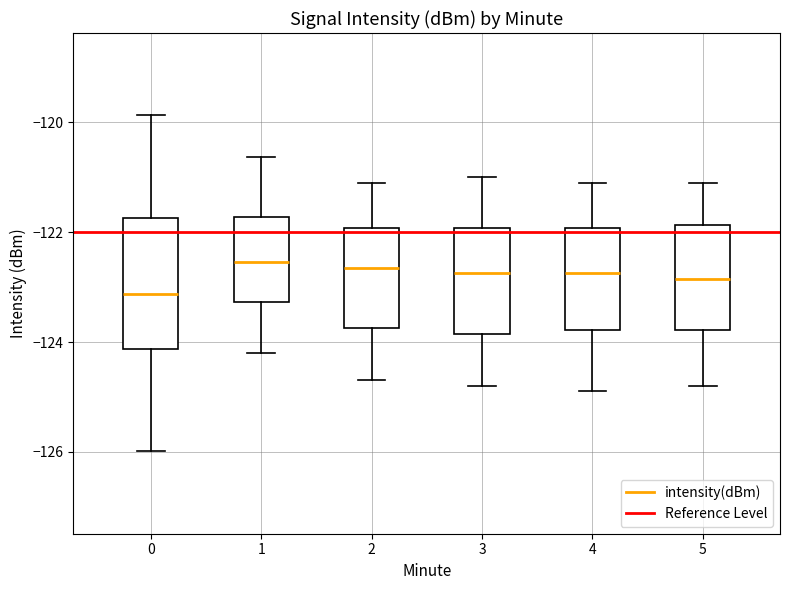

Which box is the tallest, from its lower edge to its upper edge?

0